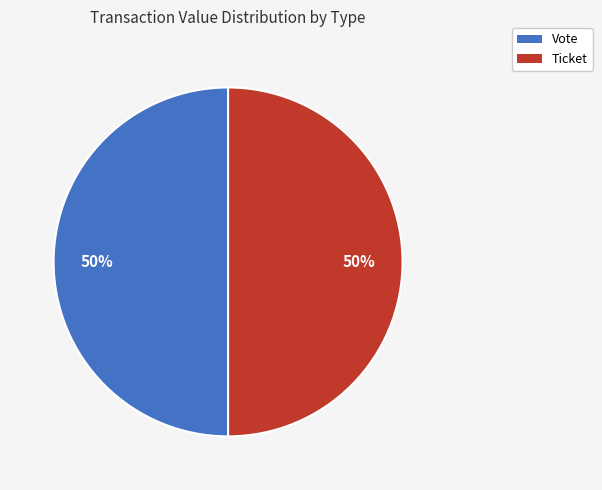

To the nearest percent, what is the average slice percentage?

50%